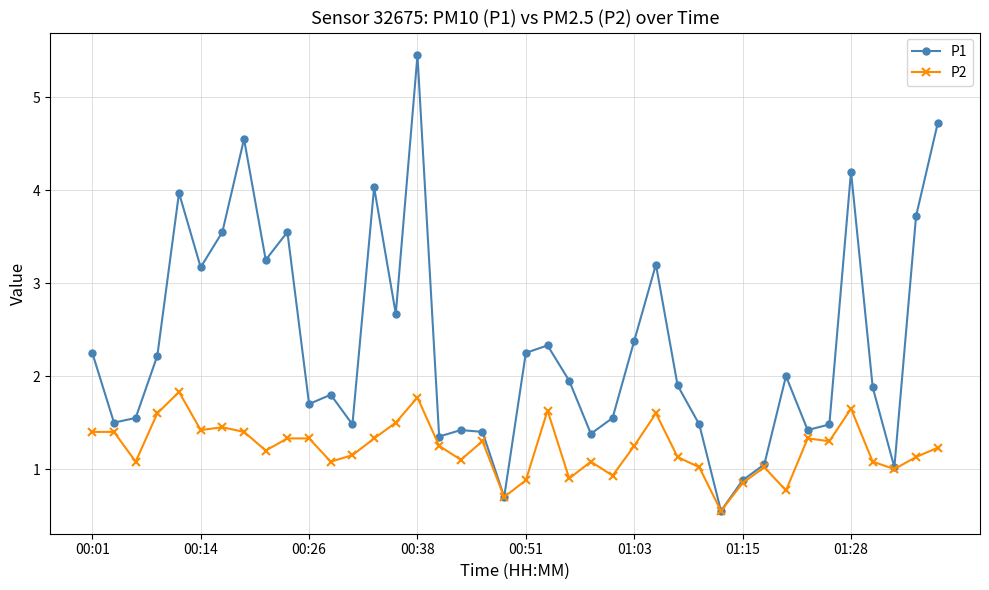

How many data points does each series have?

40